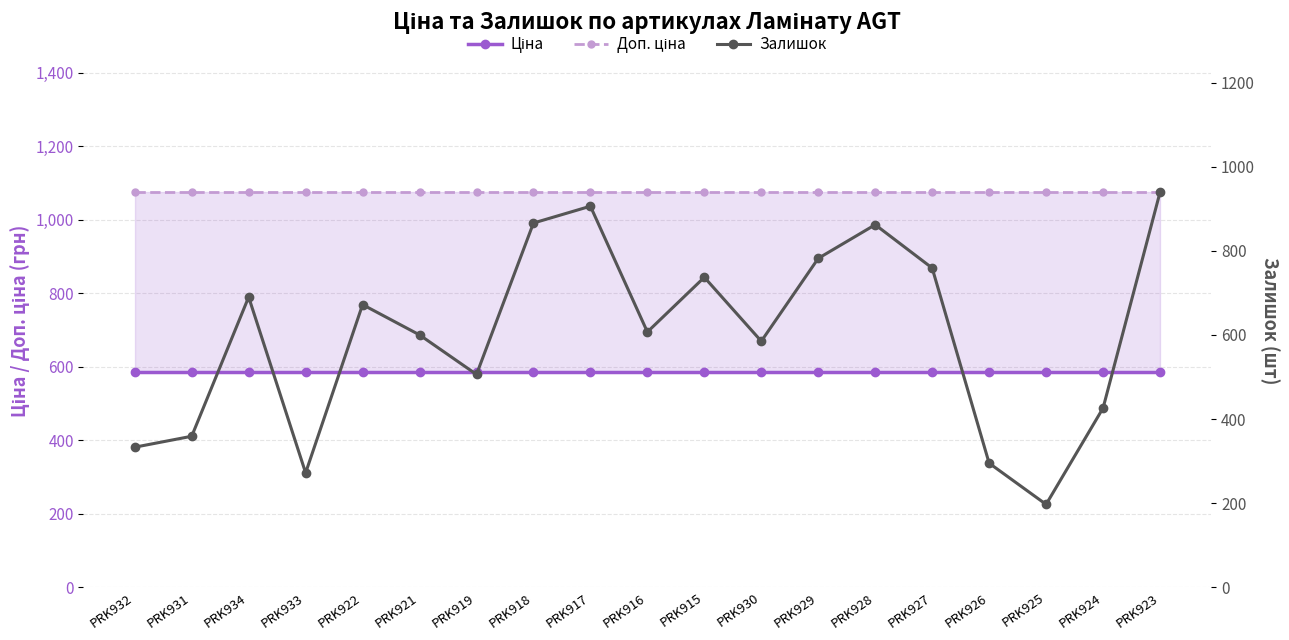

True or false: Доп. ціна has a value of 260.8 at PRK928.

False